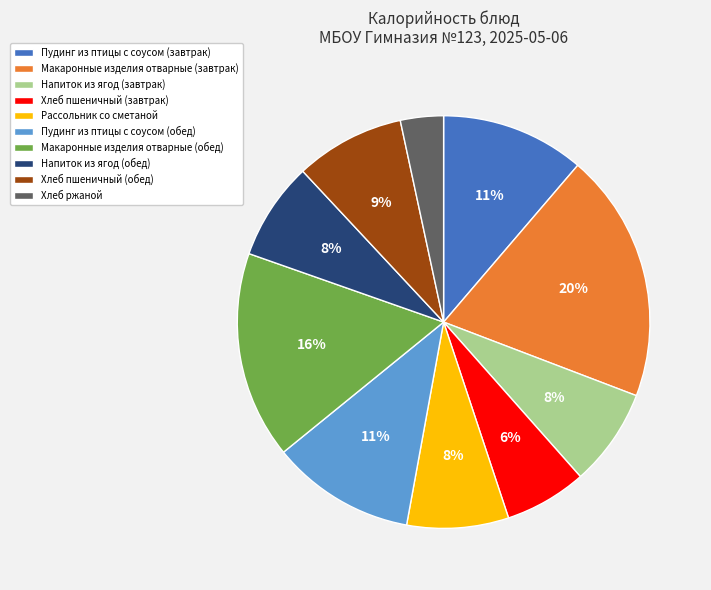

Does any single category account for the majority?

No